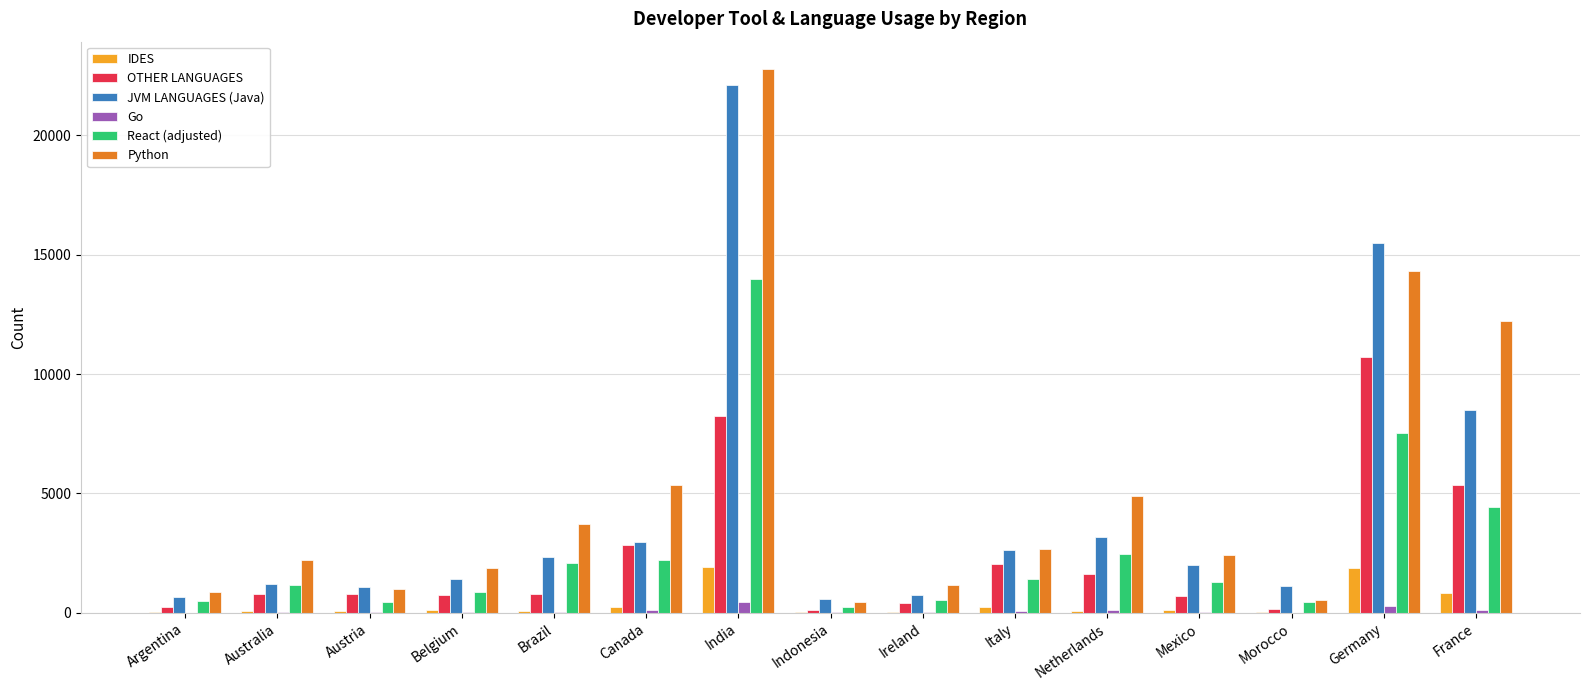

How many data points does each series have?

15